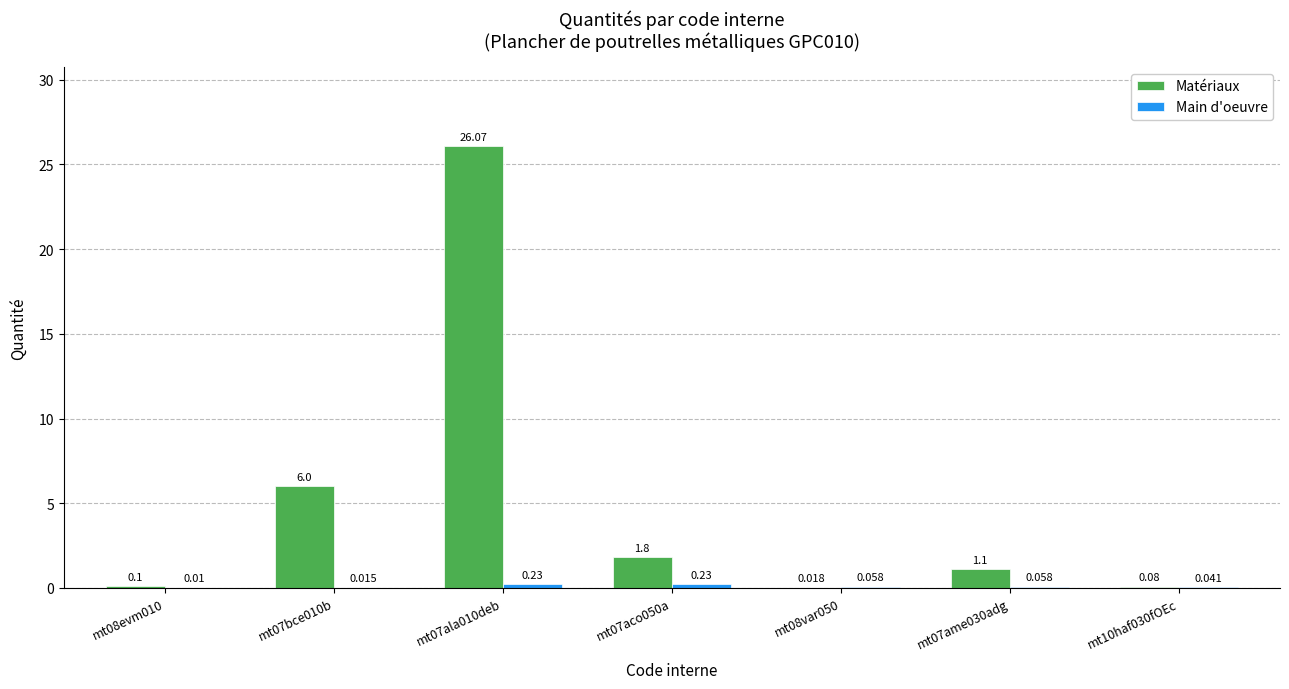

What is the maximum value shown in the chart?

26.1